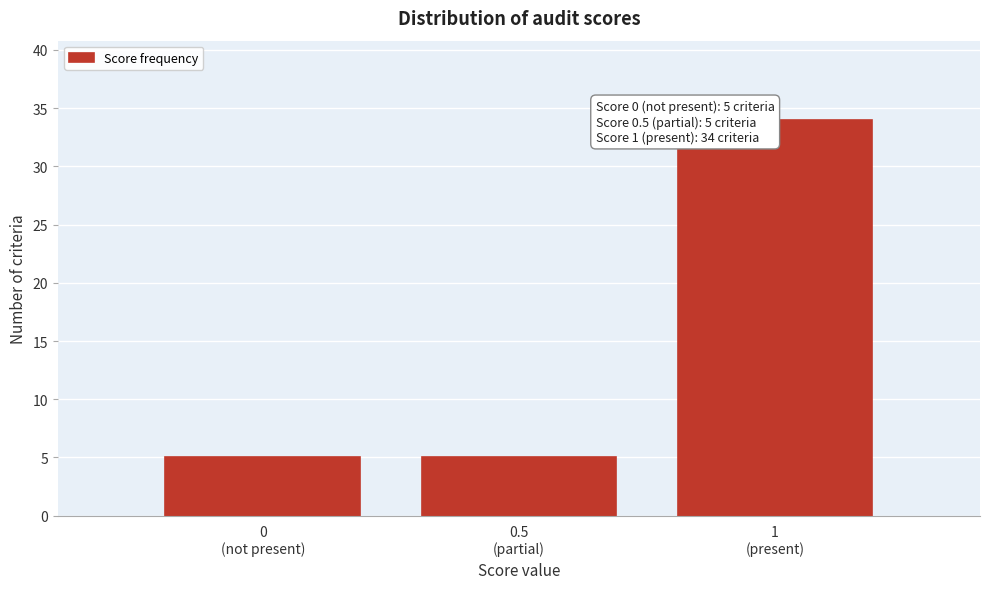

Reading left to right, extract all data points from this chart.

5	5	34